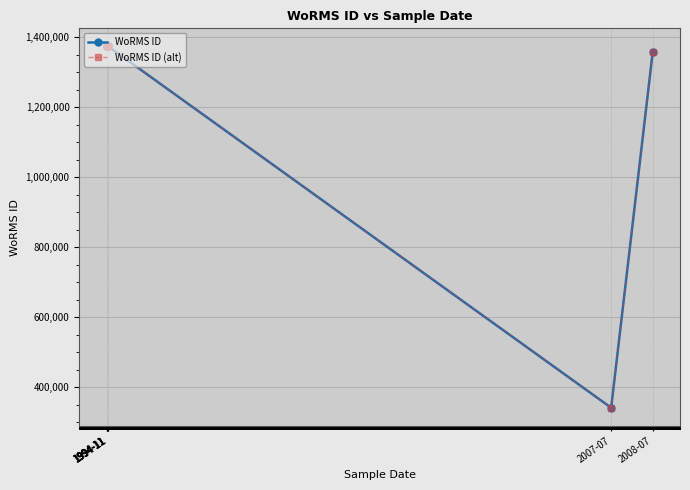

List the labels in order of WoRMS ID (alt) value, smallest first.

2007-07, 2008-07, 1994-11, 1994-11, 1994-11, 1994-11, 1994-11